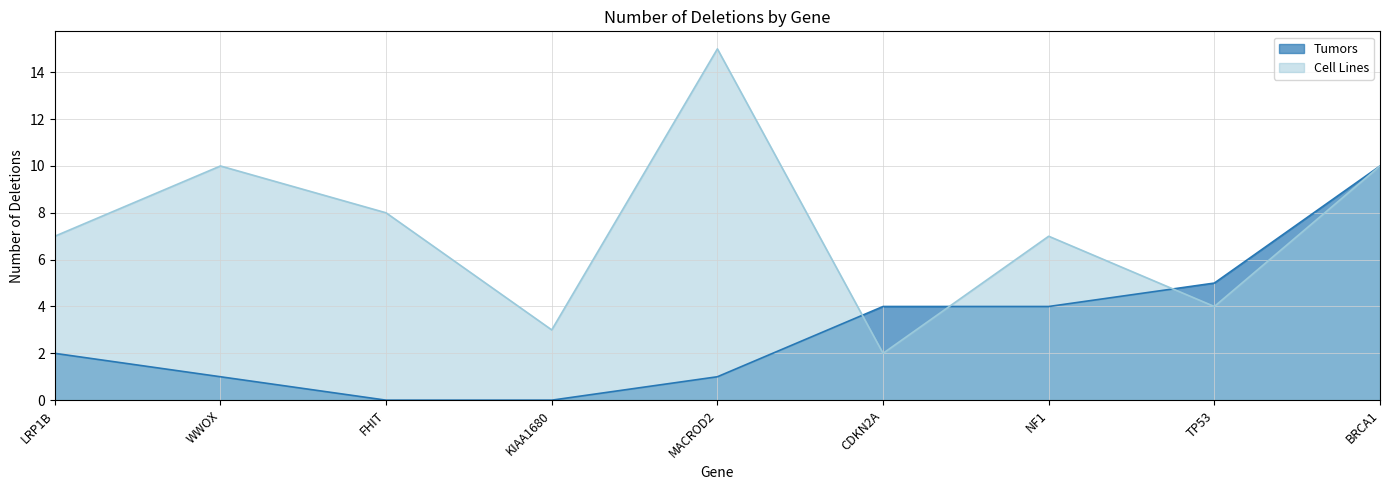

Rank the series by their maximum value, from lowest to highest.

Tumors, Cell Lines